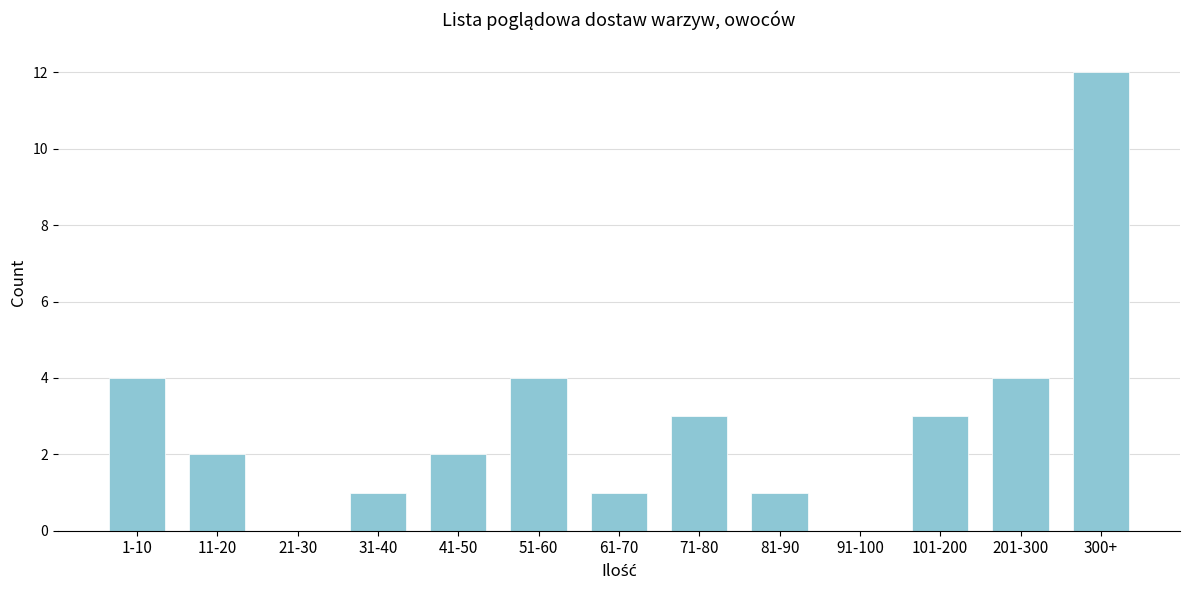

Reading left to right, what are all the values shown in this chart?

1-10=4	11-20=2	21-30=0	31-40=1	41-50=2	51-60=4	61-70=1	71-80=3	81-90=1	91-100=0	101-200=3	201-300=4	300+=12